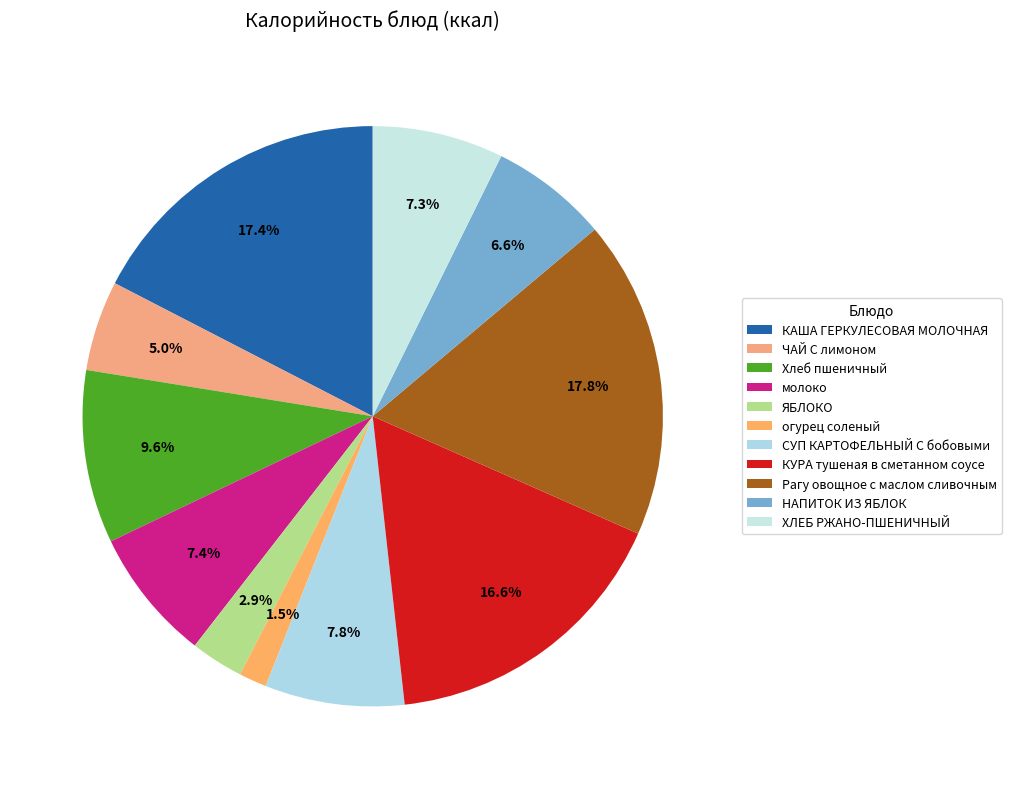

Is there any slice that represents more than half of the pie?

No